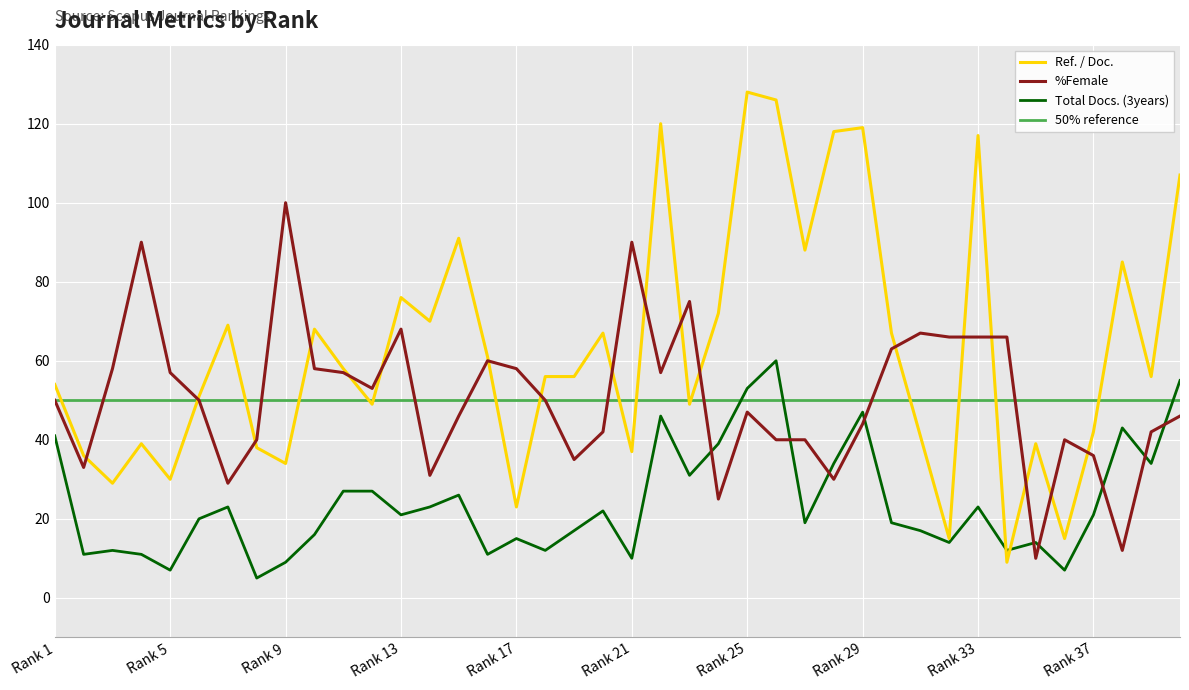

What is the lowest value of the %Female series?

10